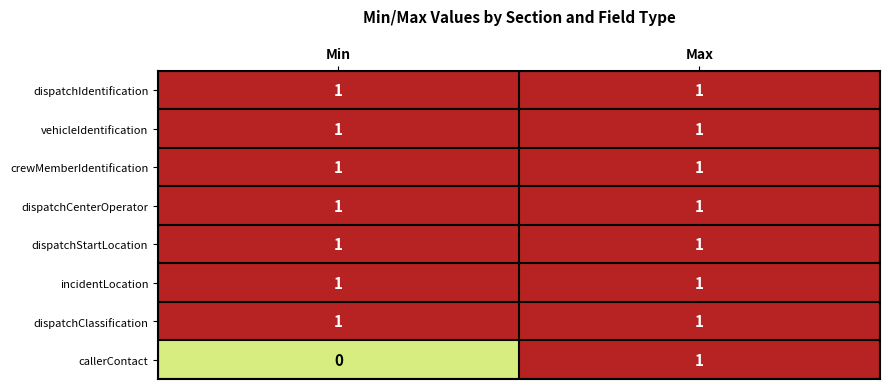

Count the number of data series in this chart.

8